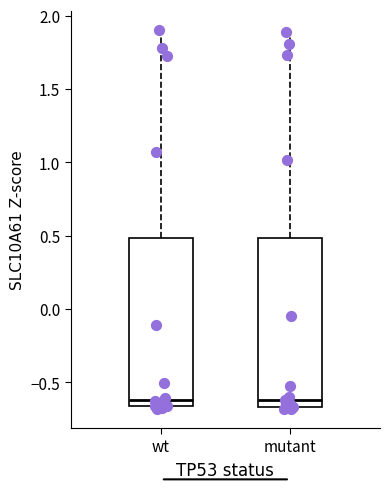

Where is the lower edge of the box for mutant on the y-axis? The values are not printed on the chart, so give them approximately, as read against the axis.

-0.65